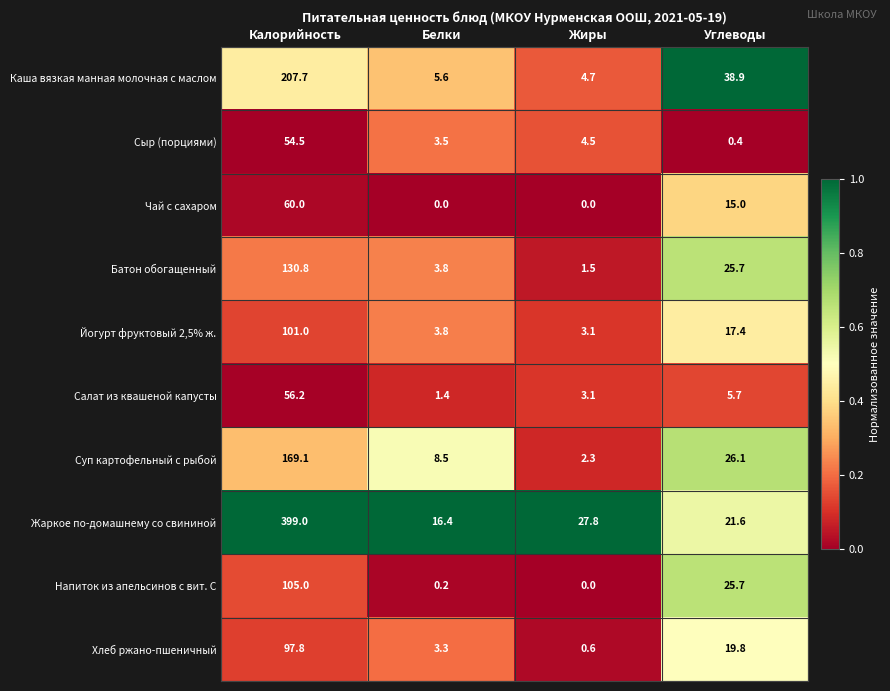

What is the sum of the Батон обогащенный values at Жиры and Калорийность?

132.3